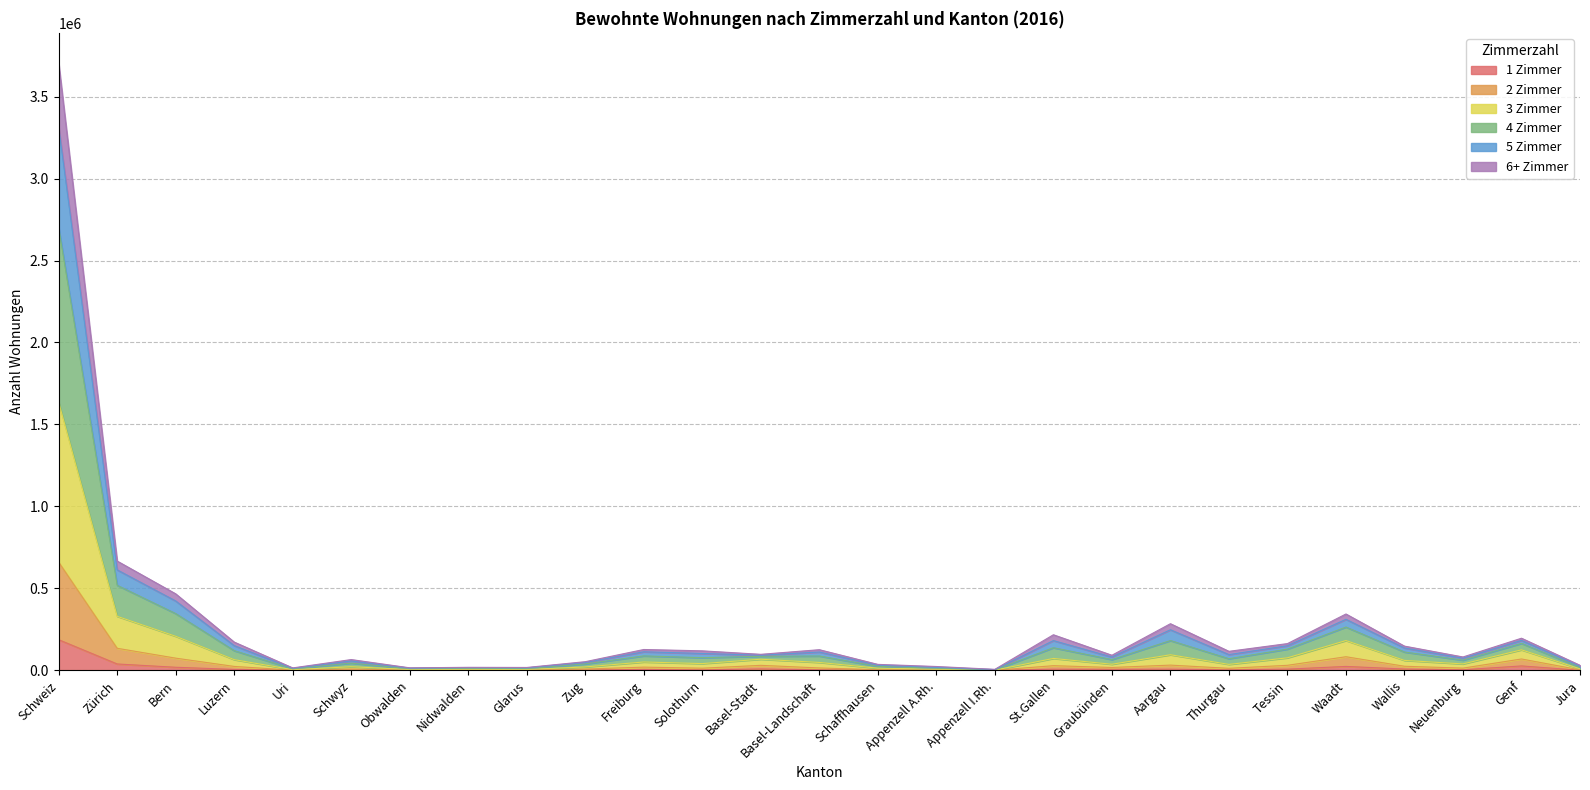

At which category is the sum across all series the highest?

Schweiz